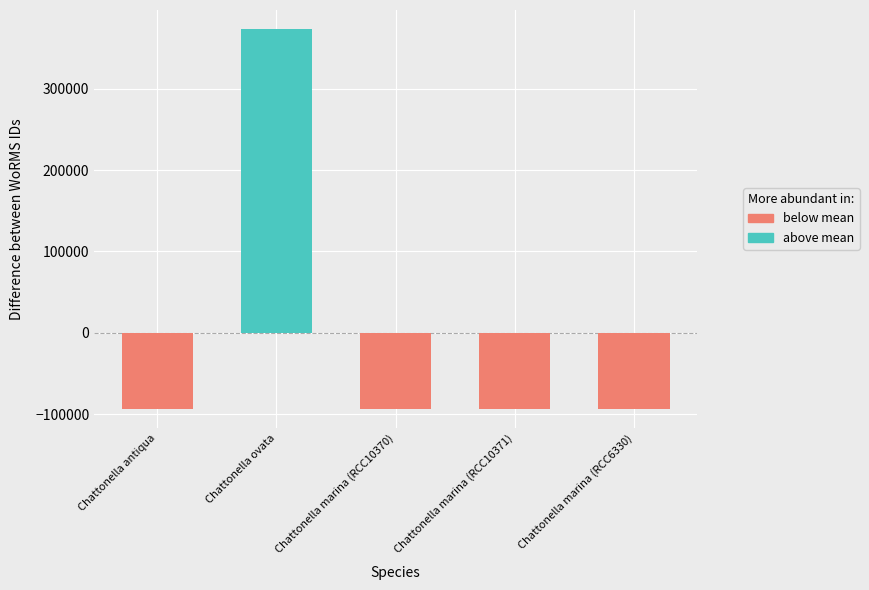

Count the number of categories in the chart.

5